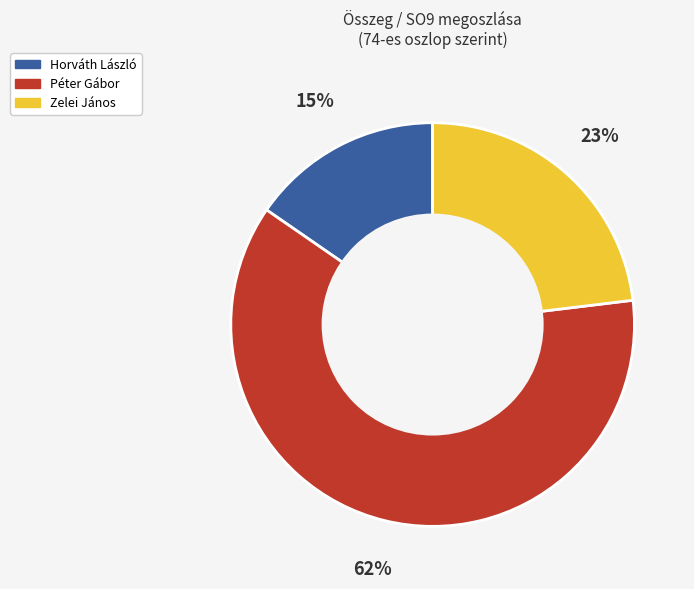

How many slices are in this pie chart?

3